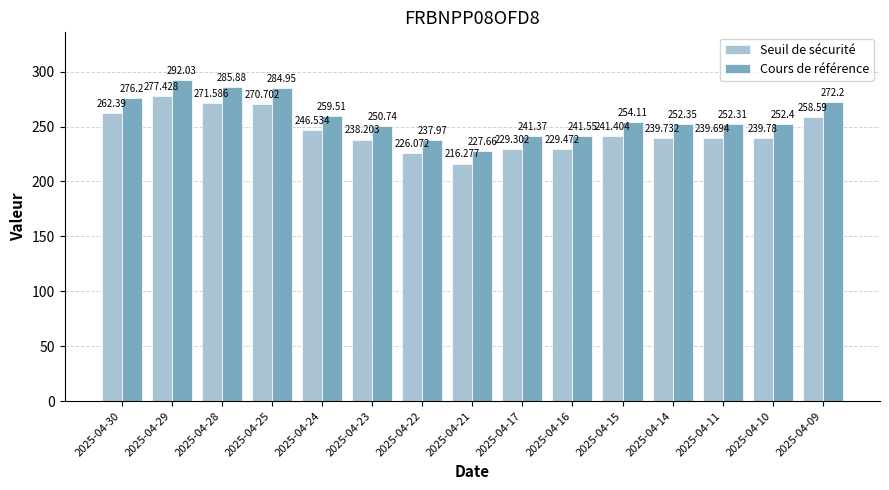

What is the minimum value shown in the chart?

216.3